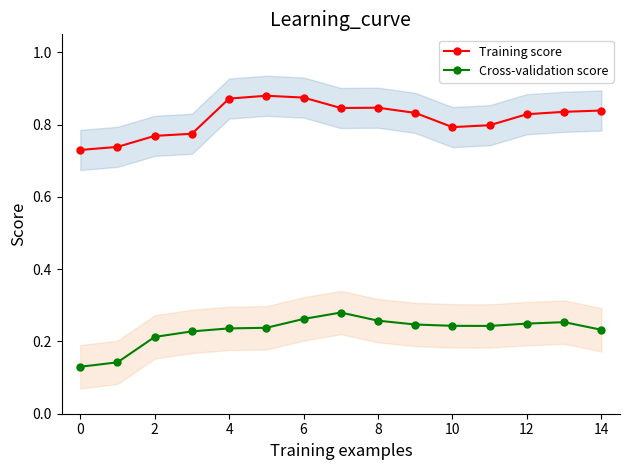

Is the value of Cross-validation score at 8 greater than the value of Training score at 12?

No